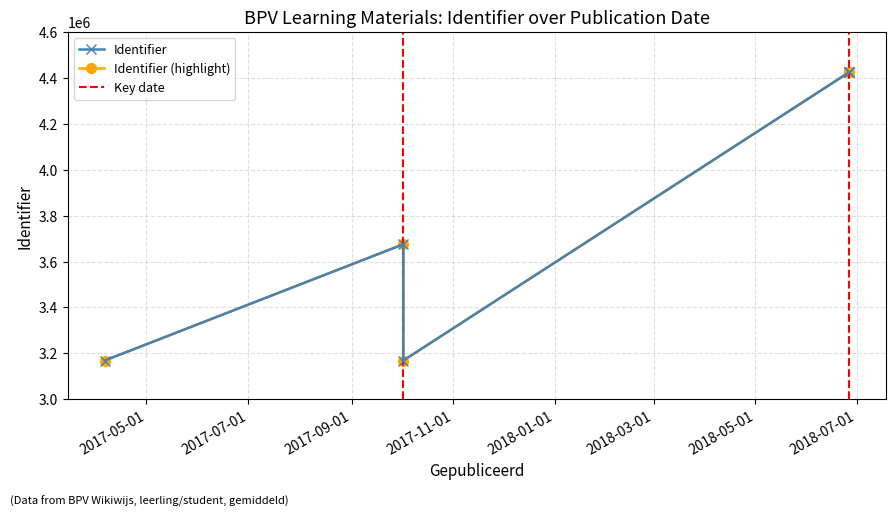

What is the sum of the values at 2017-10-02 and 2018-06-26?

7592258